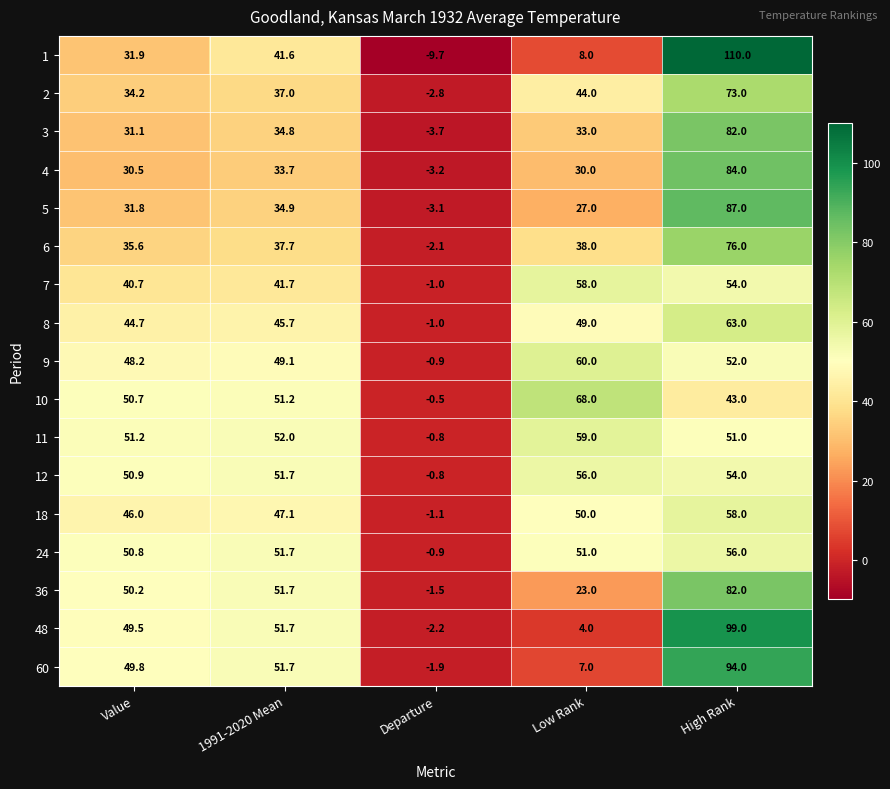

Which series changed the most between 1991-2020 Mean and Departure?

48